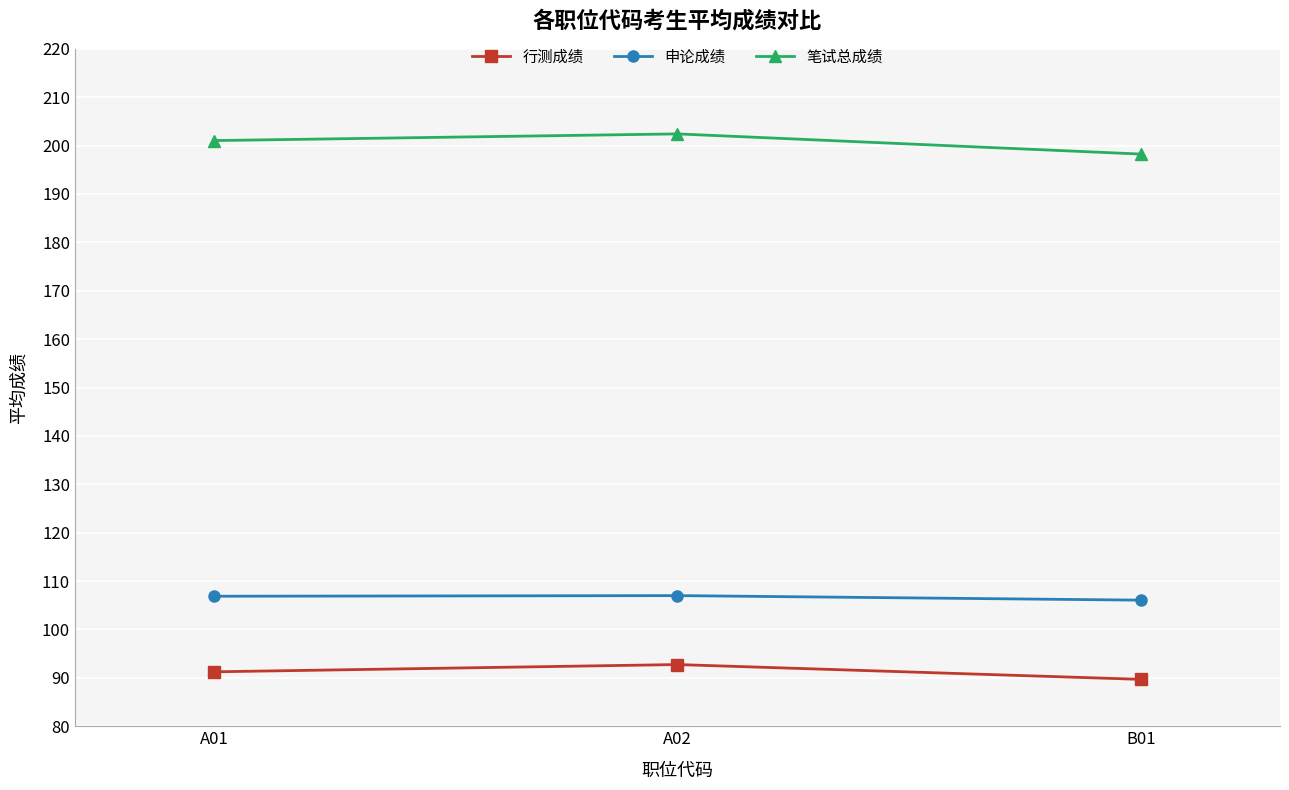

The value of 申论成绩 at A02 is 107.0. True or false?

True